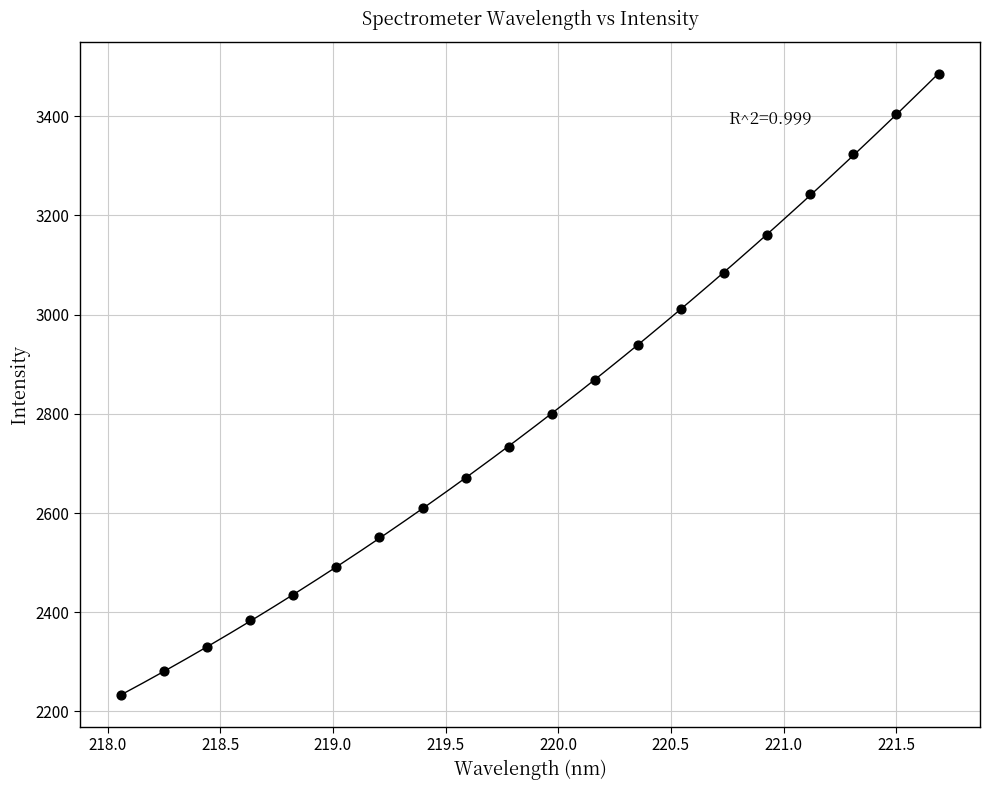

What is the range of Y values (max minus min)?

1252.1